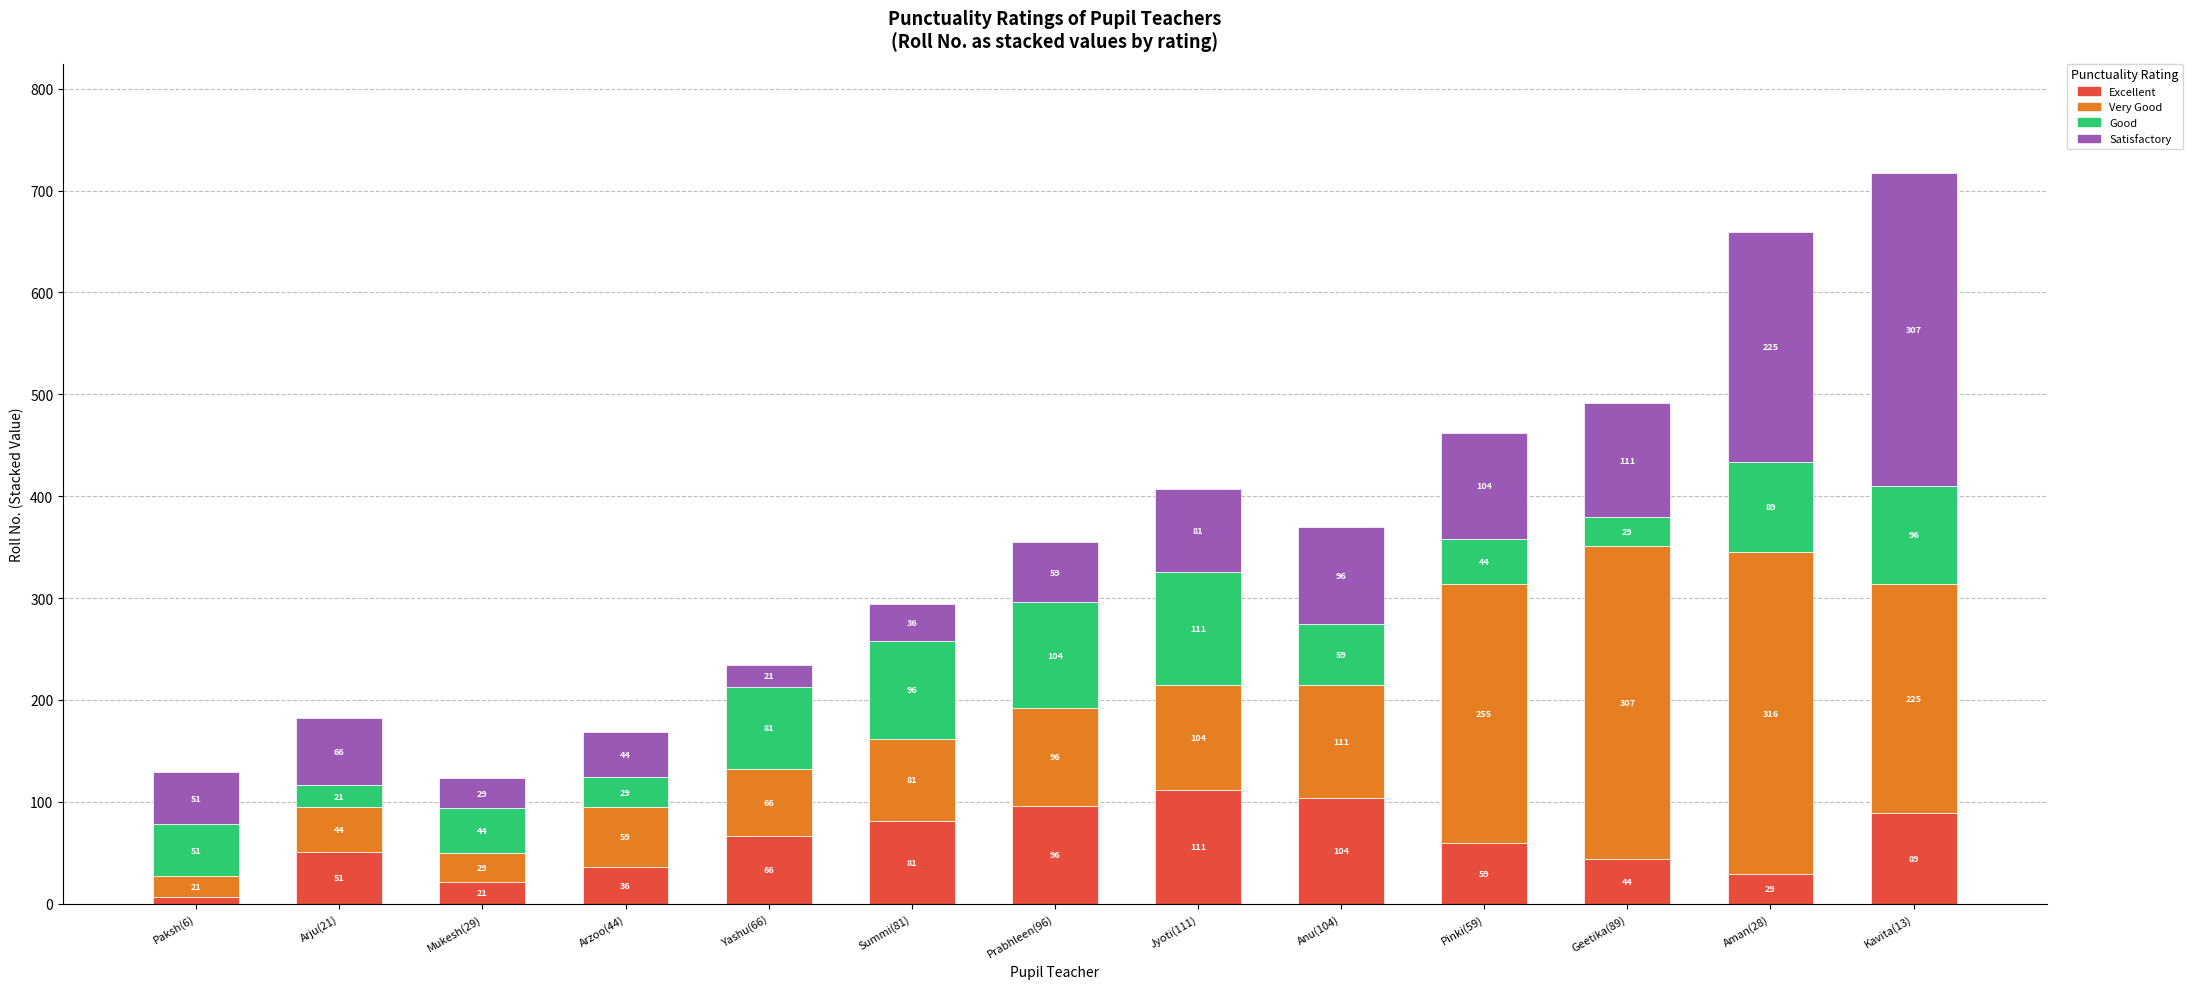

At which category is the sum across all series the highest?

Kavita(13)